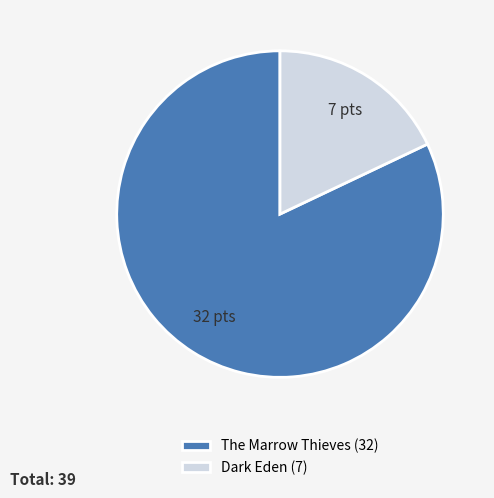

Which category has the smallest portion of the pie?

Dark Eden